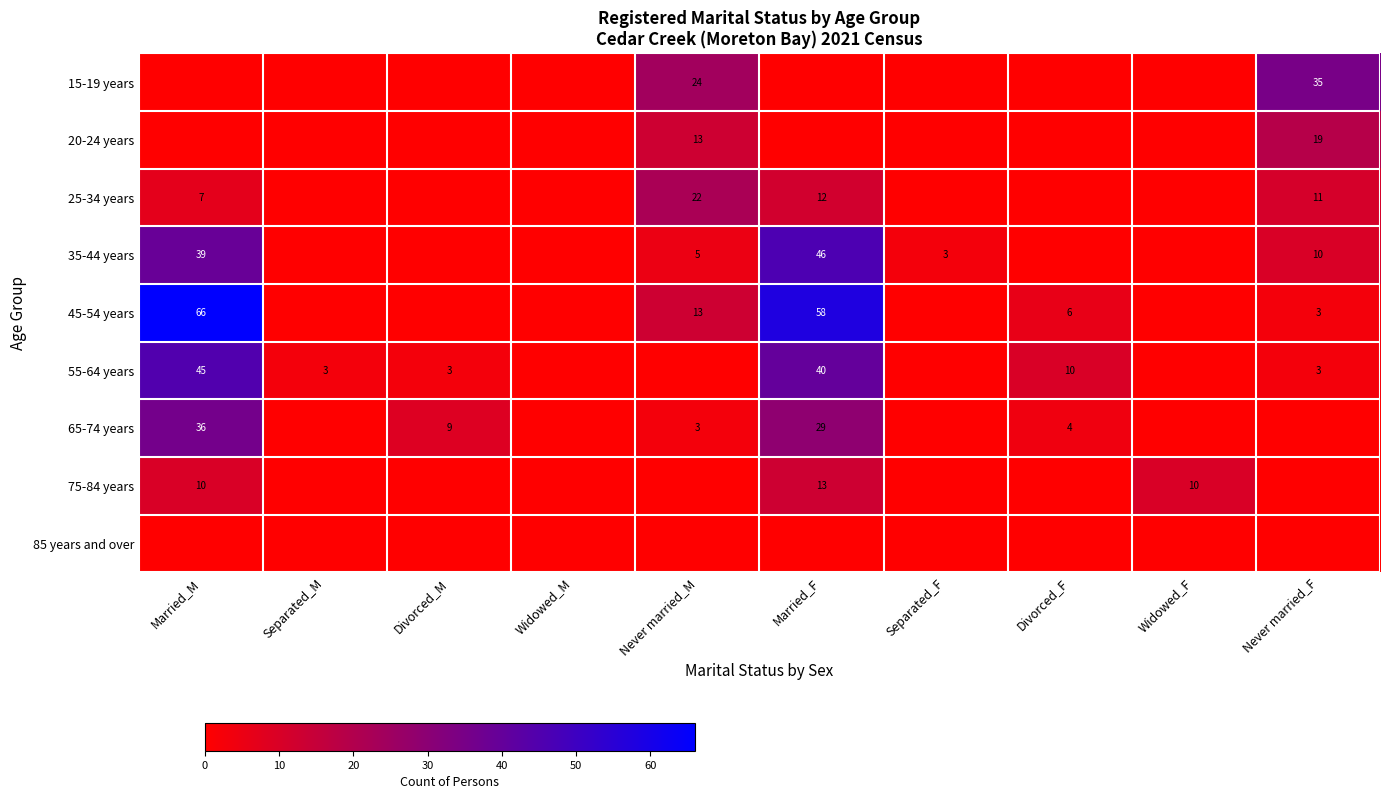

The value of 35-44 years at Married_M is 39. True or false?

True